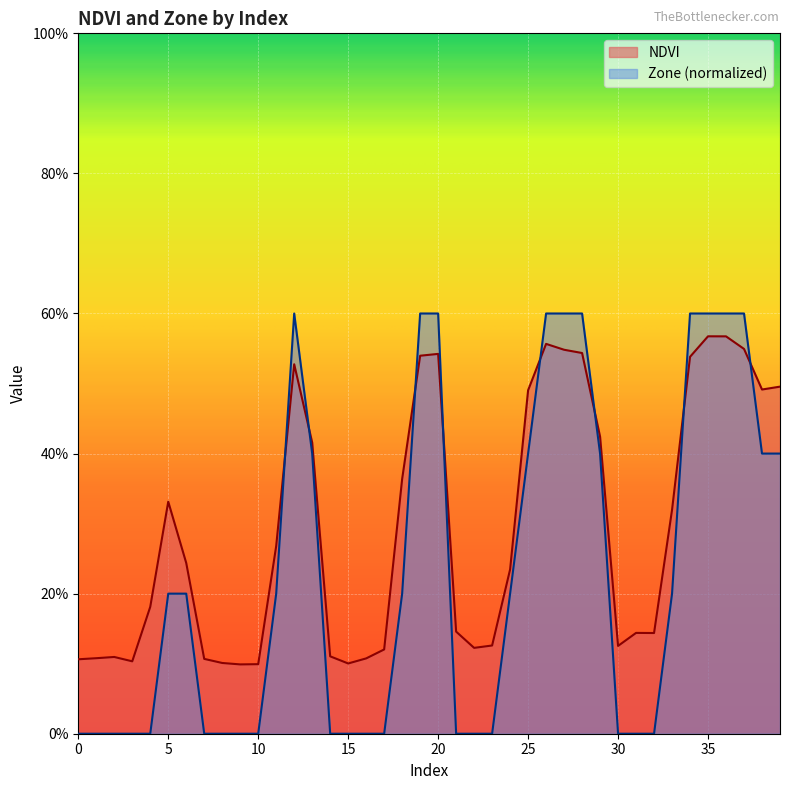

What are all the series names shown in the legend?

NDVI, Zone (normalized)